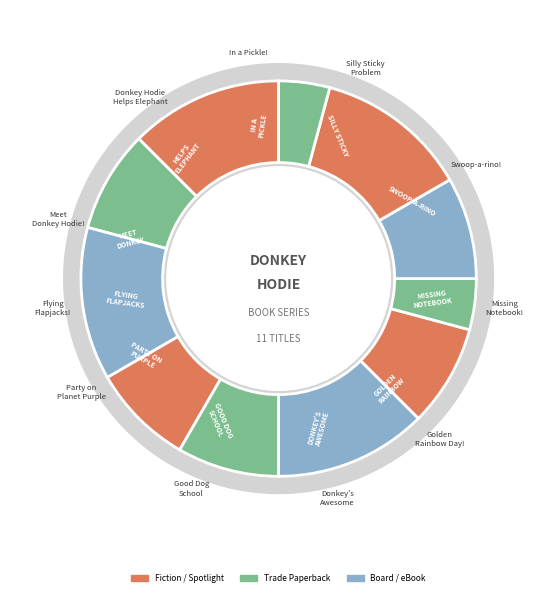

True or false: Donkey Hodie Helps an Elephant accounts for 12% of the total.

True